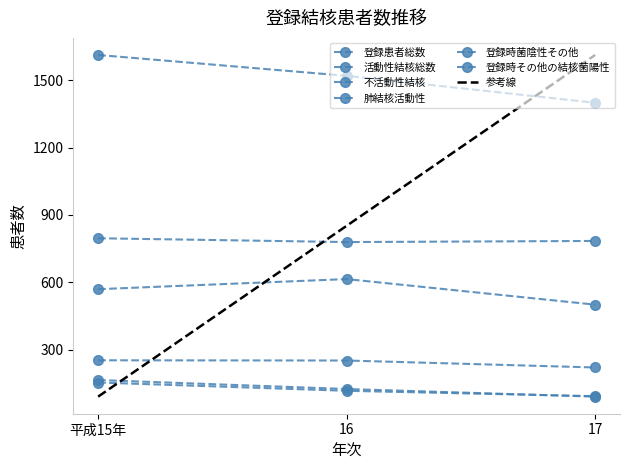

Is it true that 不活動性結核 equals 779 at 16?

True